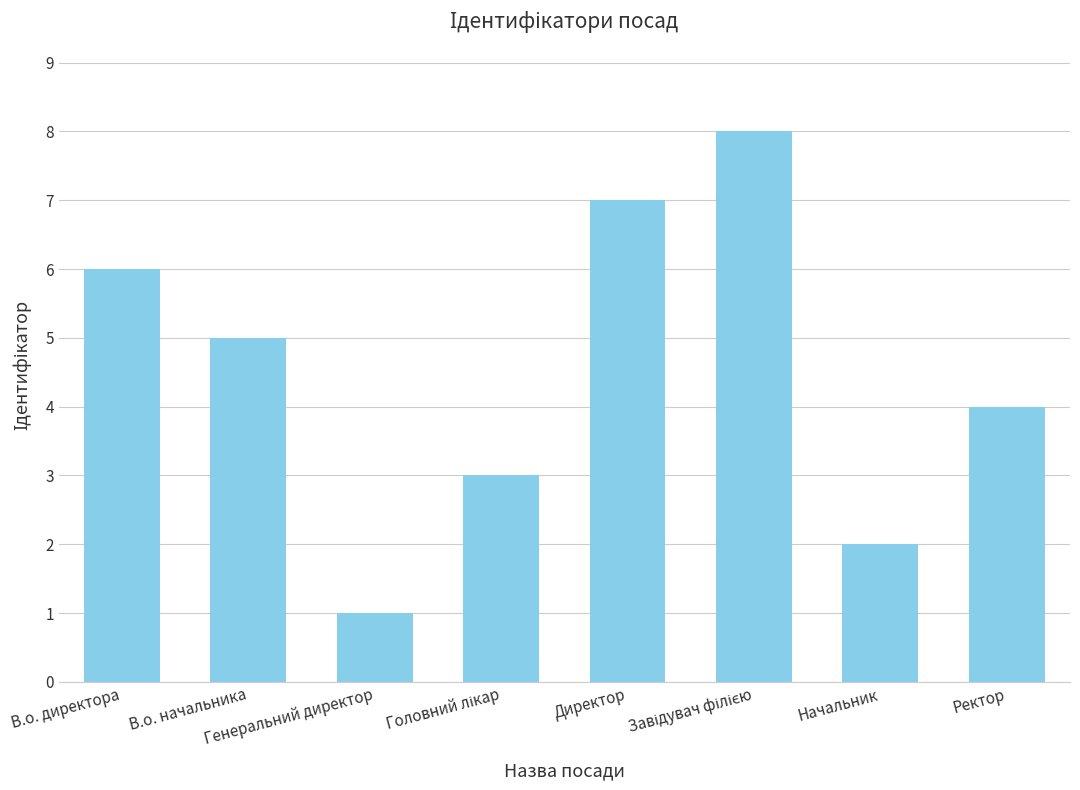

What is the difference between the maximum and minimum values?

7